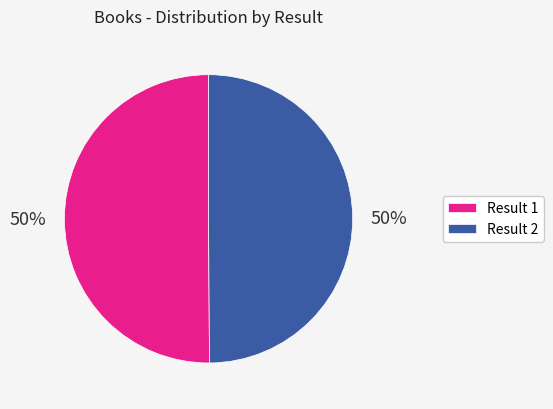

True or false: Result 2 accounts for 50% of the total.

True